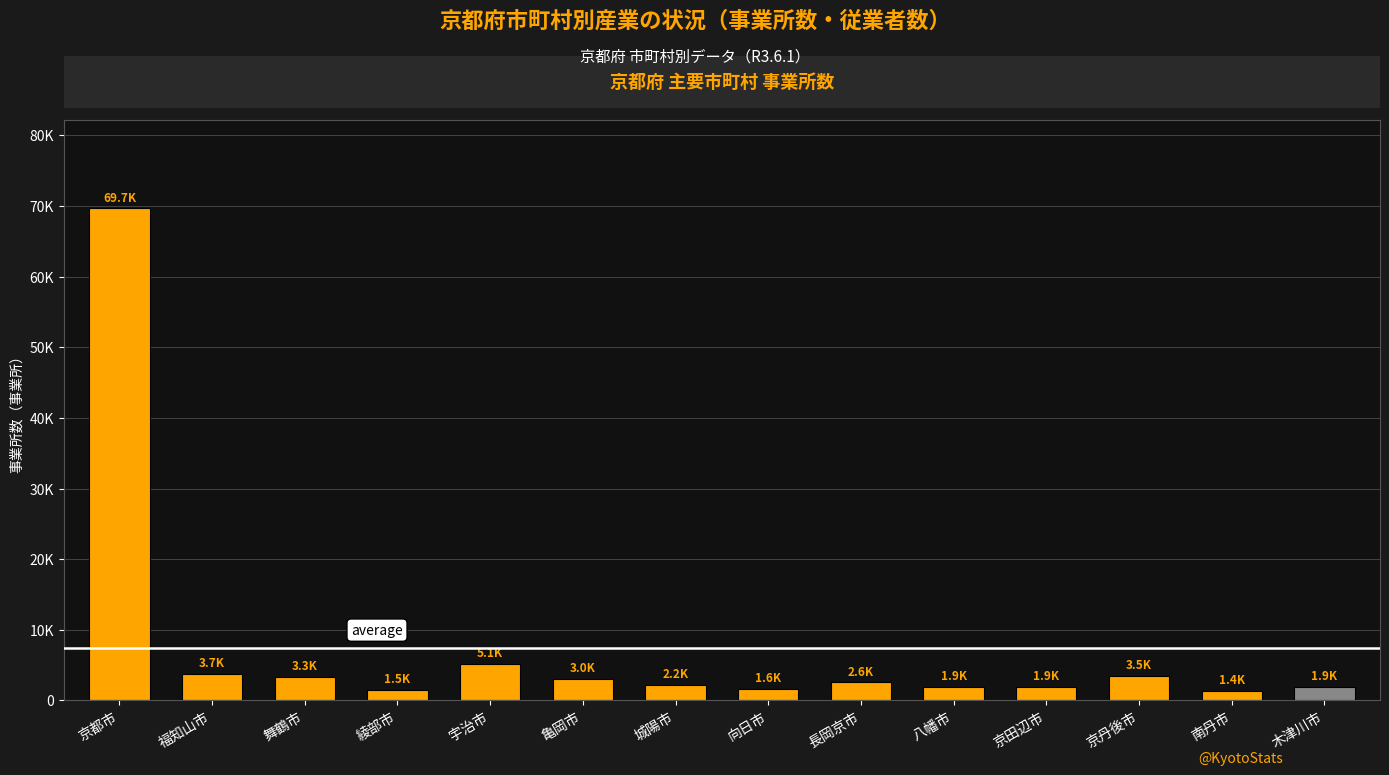

What is the difference between the maximum and minimum values?

68316